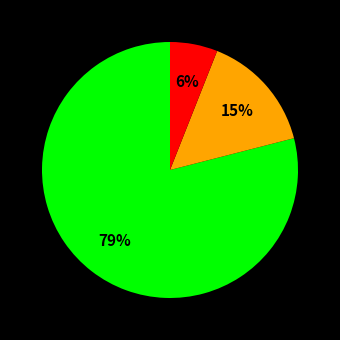

Count the number of slices in the pie.

3